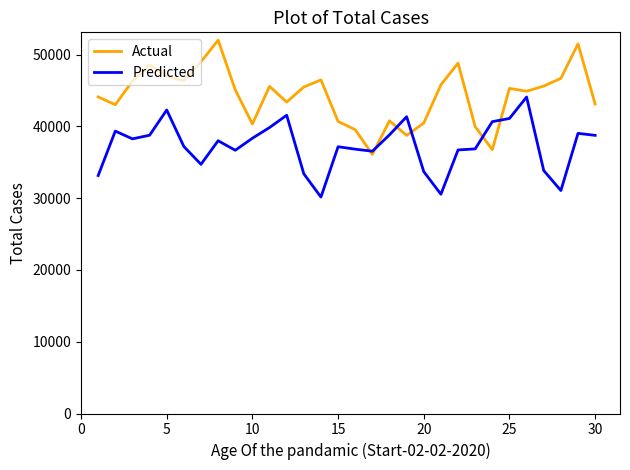

Which series has the largest total across all categories?

Actual